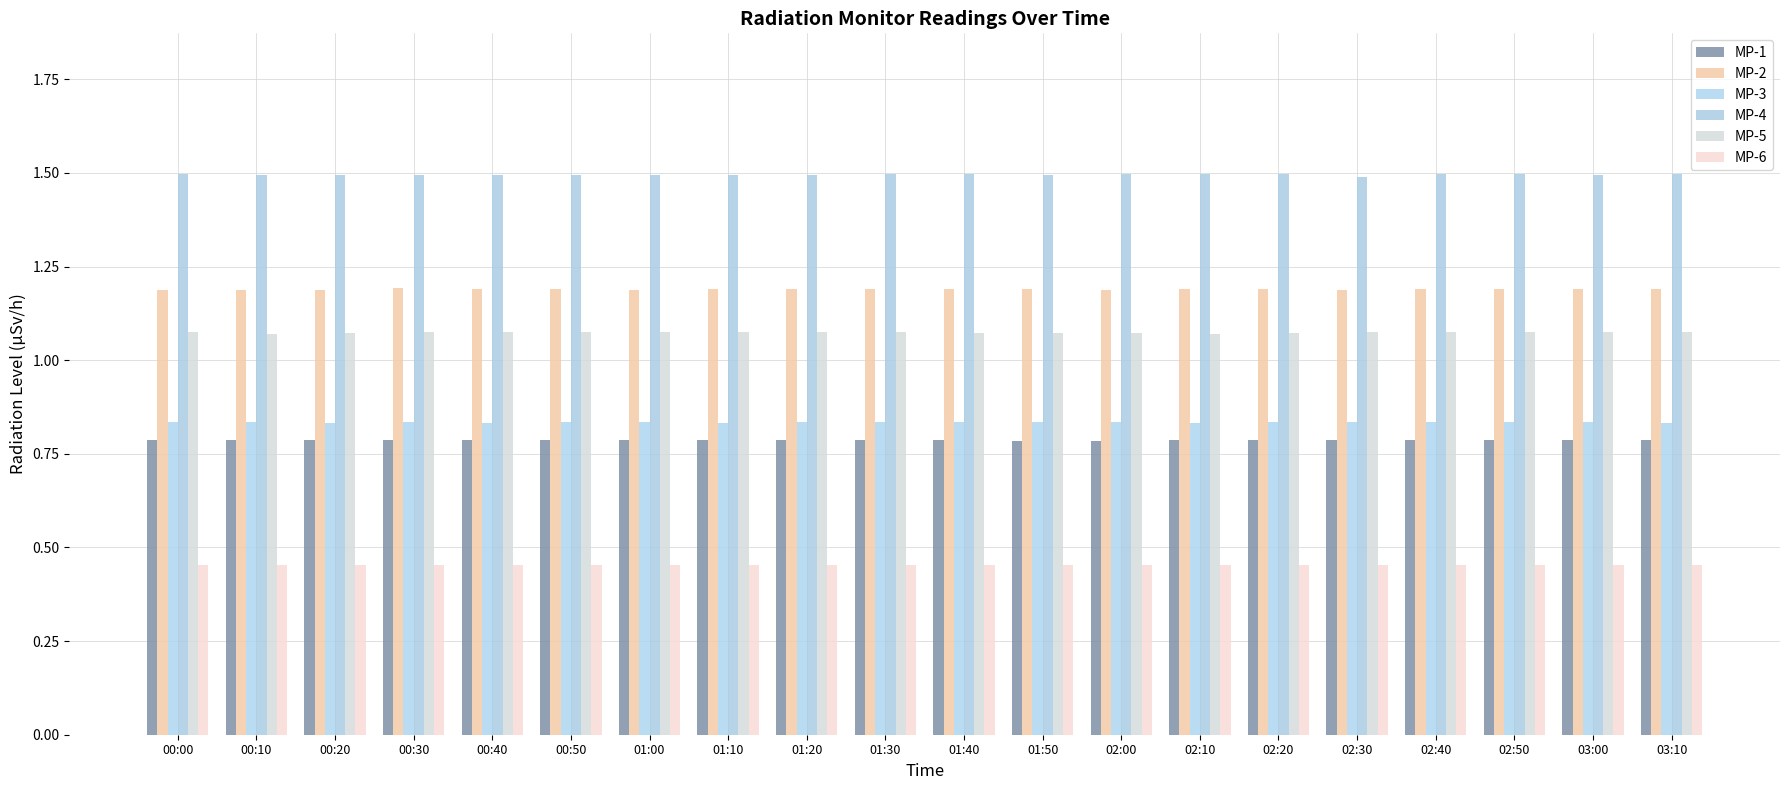

The MP-4 series shows 2.5 at 02:30. True or false?

False